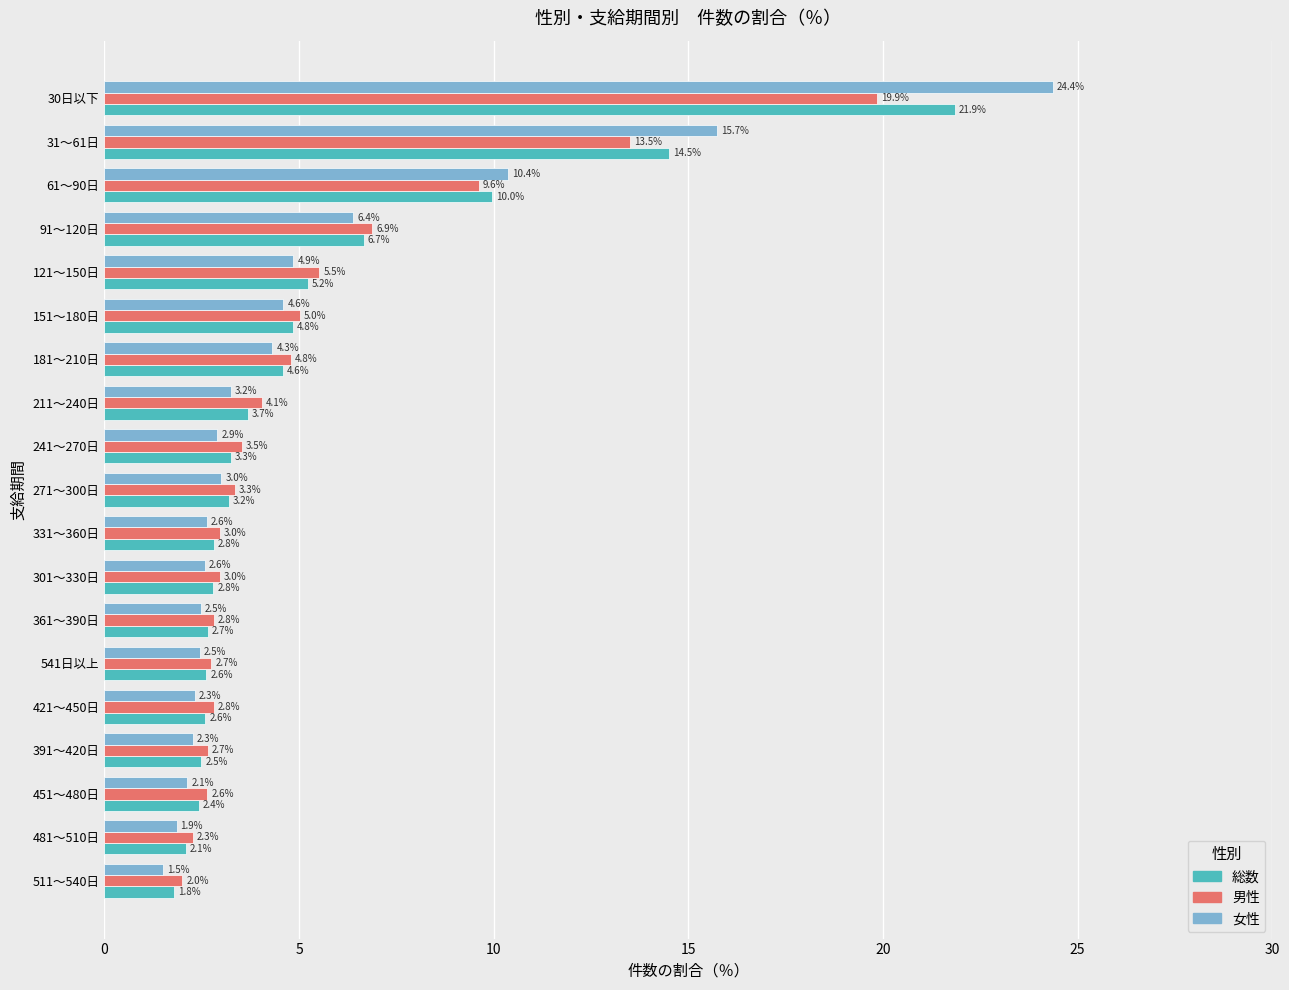

What is the difference between the second highest and minimum values in the 総数 series?

12.7